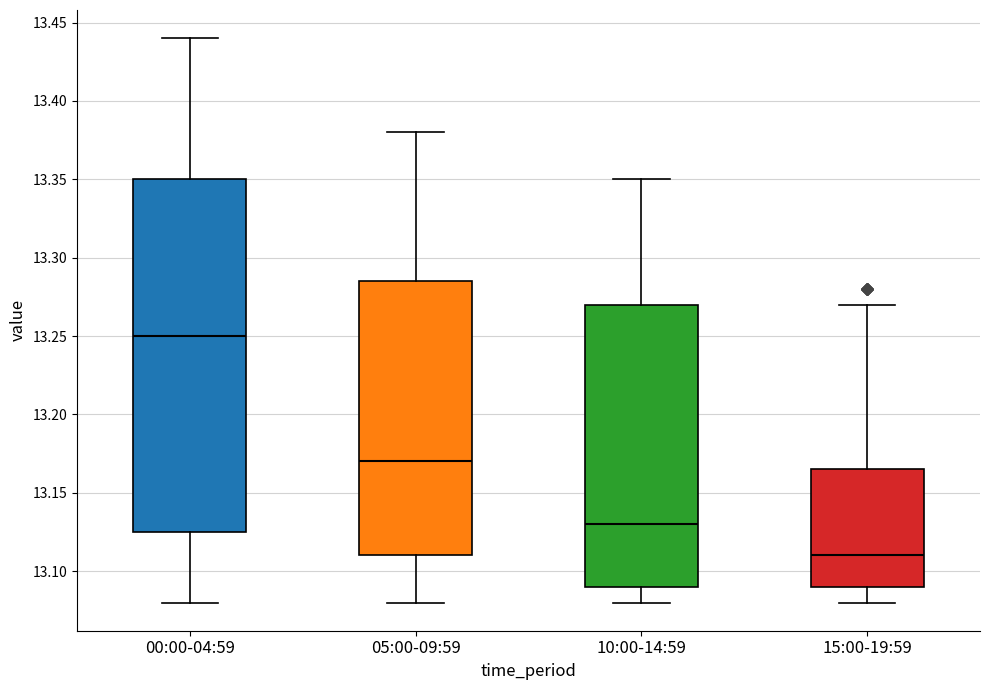

Which box is the tallest, from its lower edge to its upper edge?

00:00-04:59